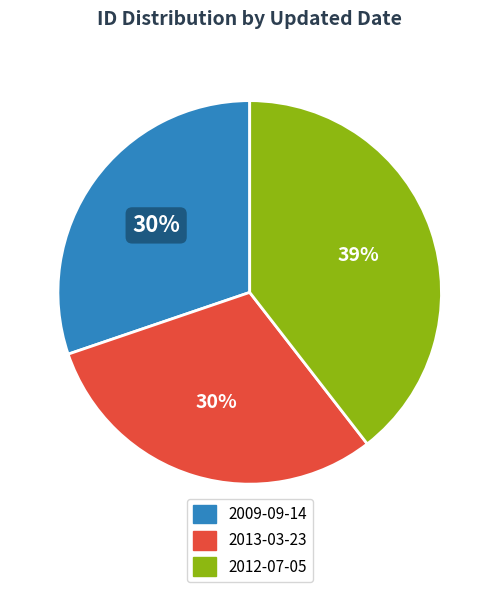

Is it true that 2012-07-05 is 46% of the pie?

False